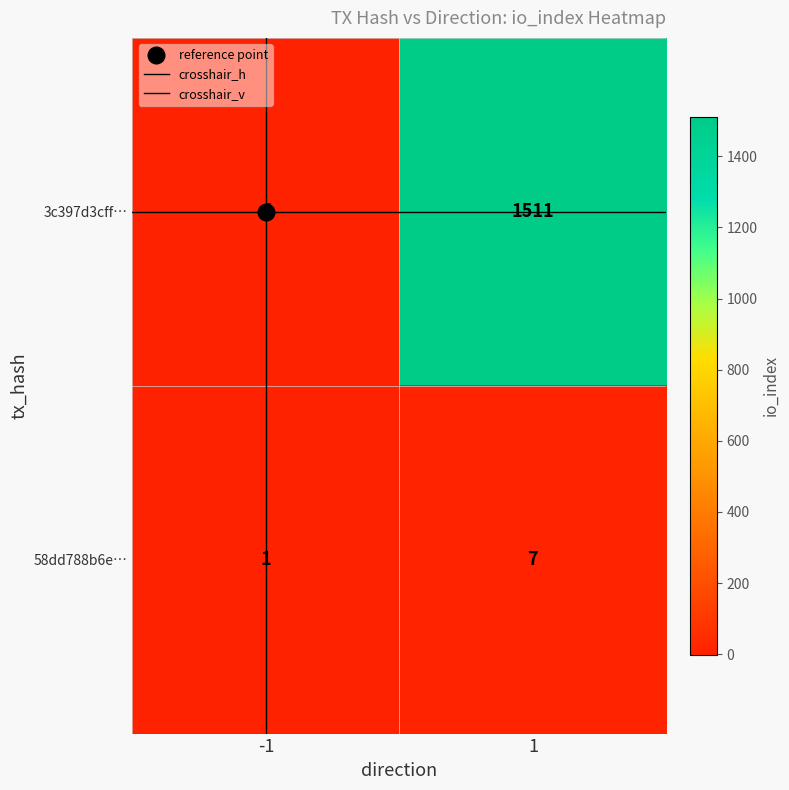

Which series has the largest total across all categories?

3c397d3cff…